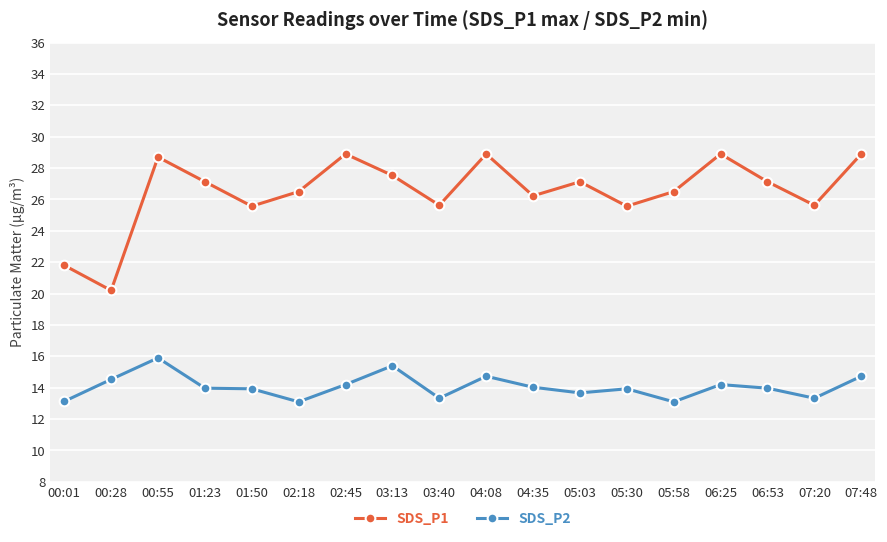

Is it true that SDS_P1 equals 28.7 at 00:55?

True